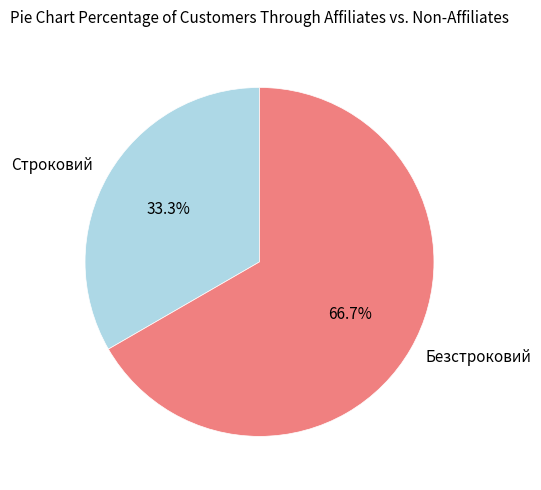

To the nearest percent, what portion does Безстроковий represent?

67%